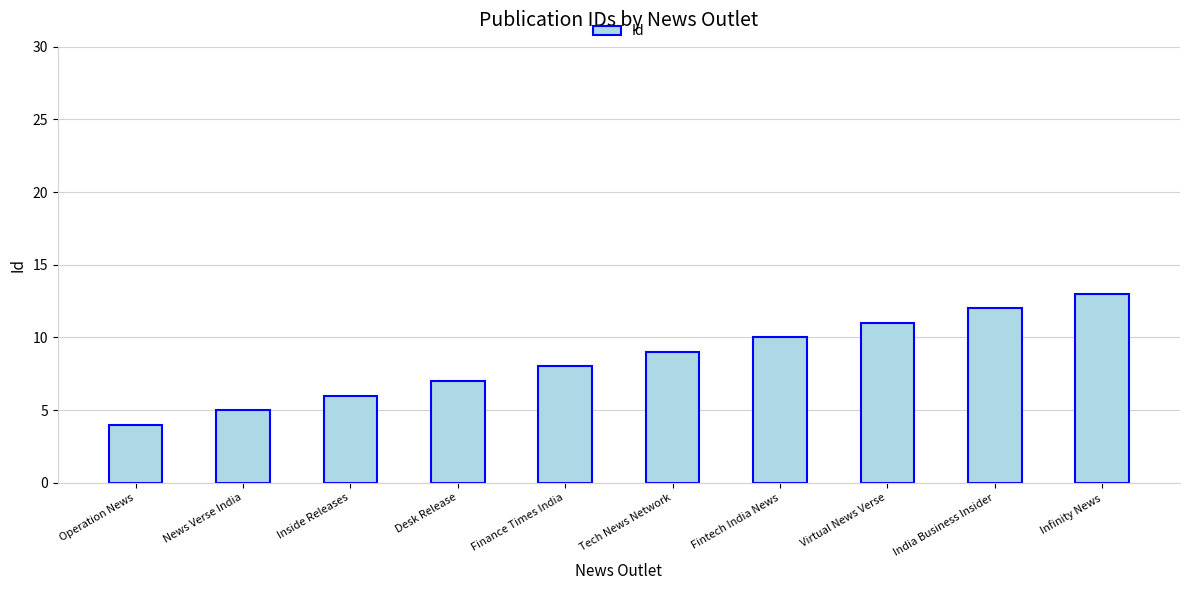

What is the label of the 8th bar from the right?

Inside Releases